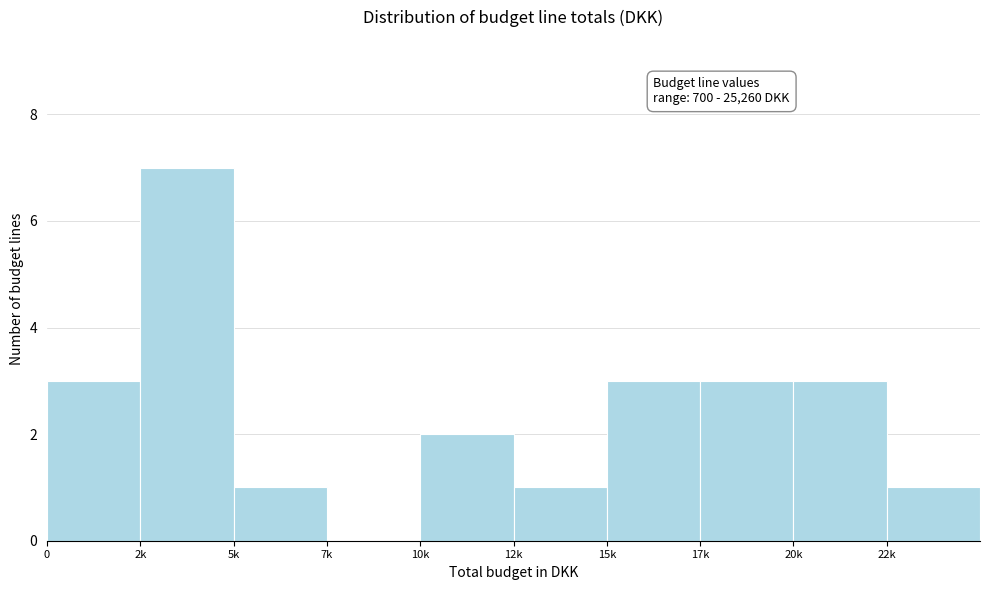

Reading left to right, extract all data points from this chart.

0=3	2k=7	5k=1	7k=0	10k=2	12k=1	15k=3	17k=3	20k=3	22k=1